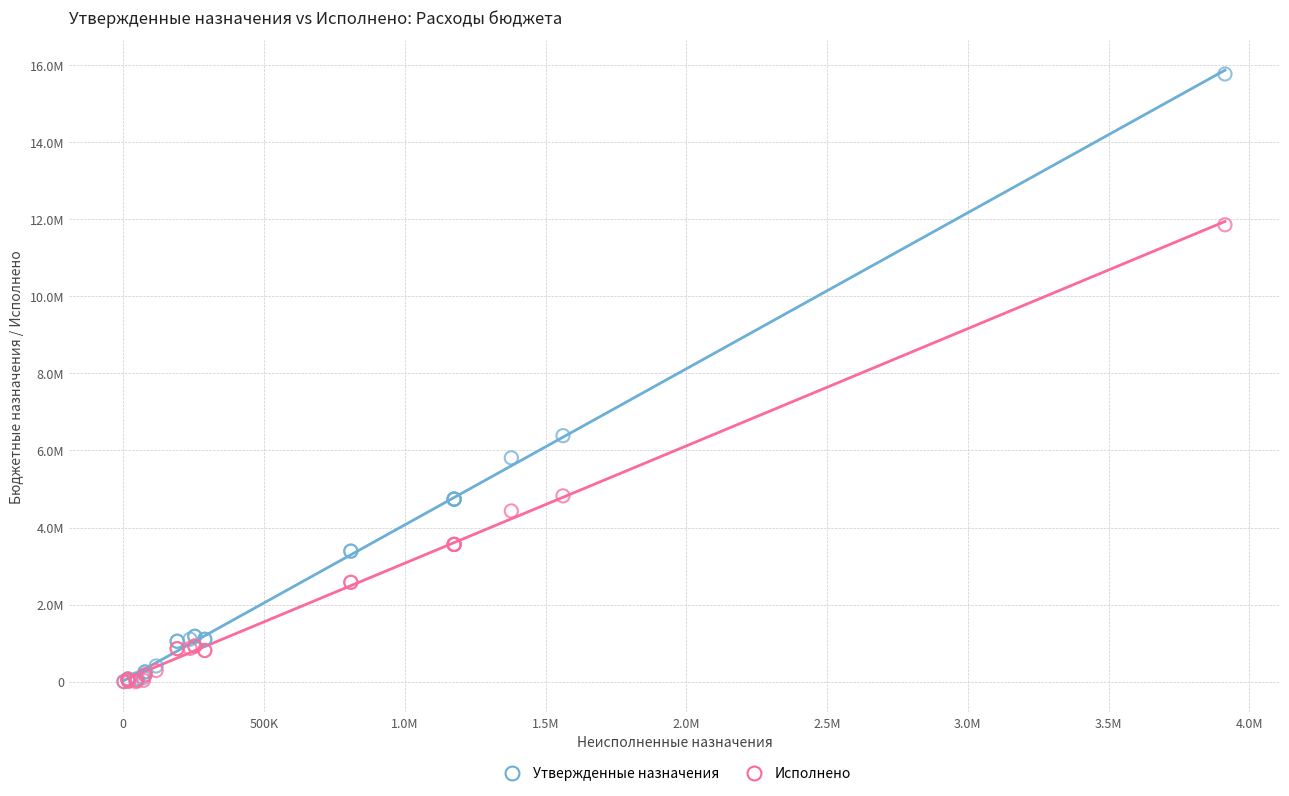

What are all the series names shown in the legend?

Утвержденные назначения, Исполнено